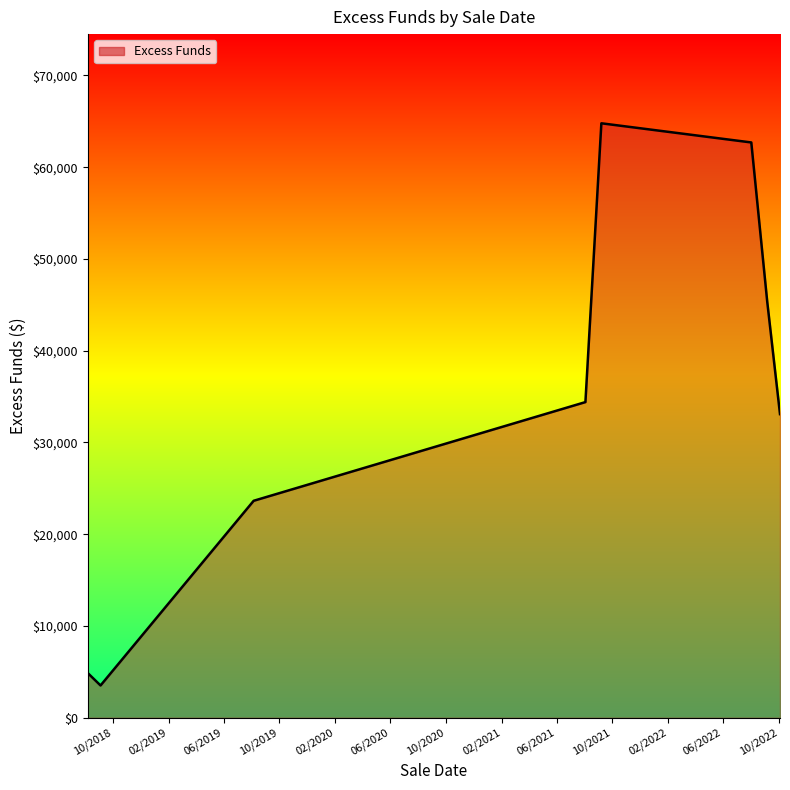

What is the maximum value shown in the chart?

64779.8